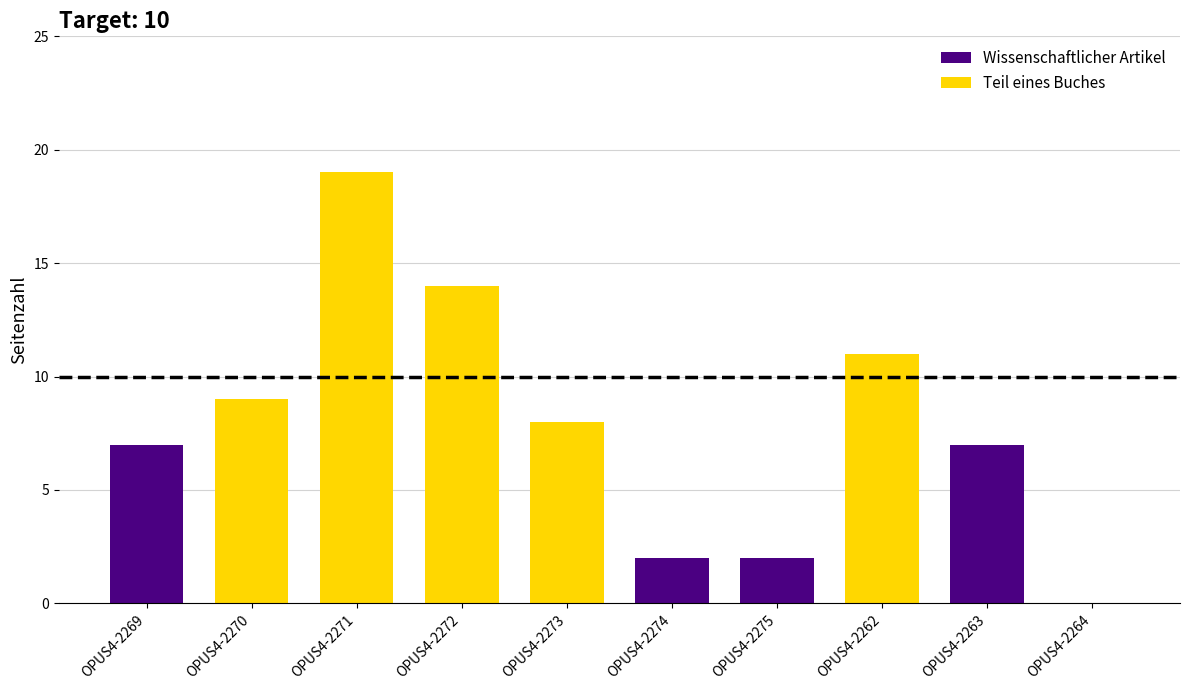

The Teil eines Buches series shows 9 at OPUS4-2274. True or false?

False